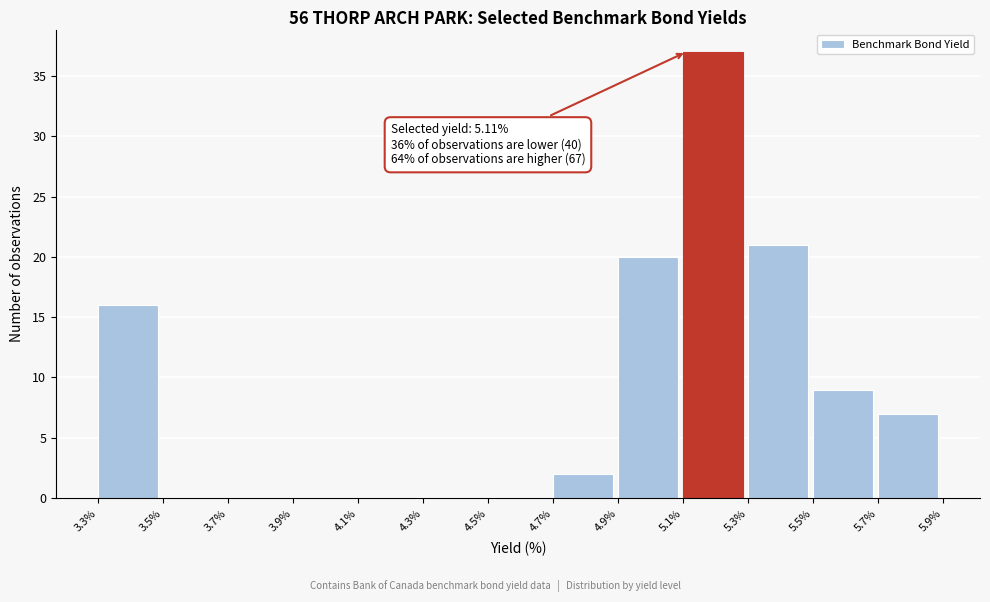

Which range on the x-axis has the tallest bar?

5.1% to 5.3%